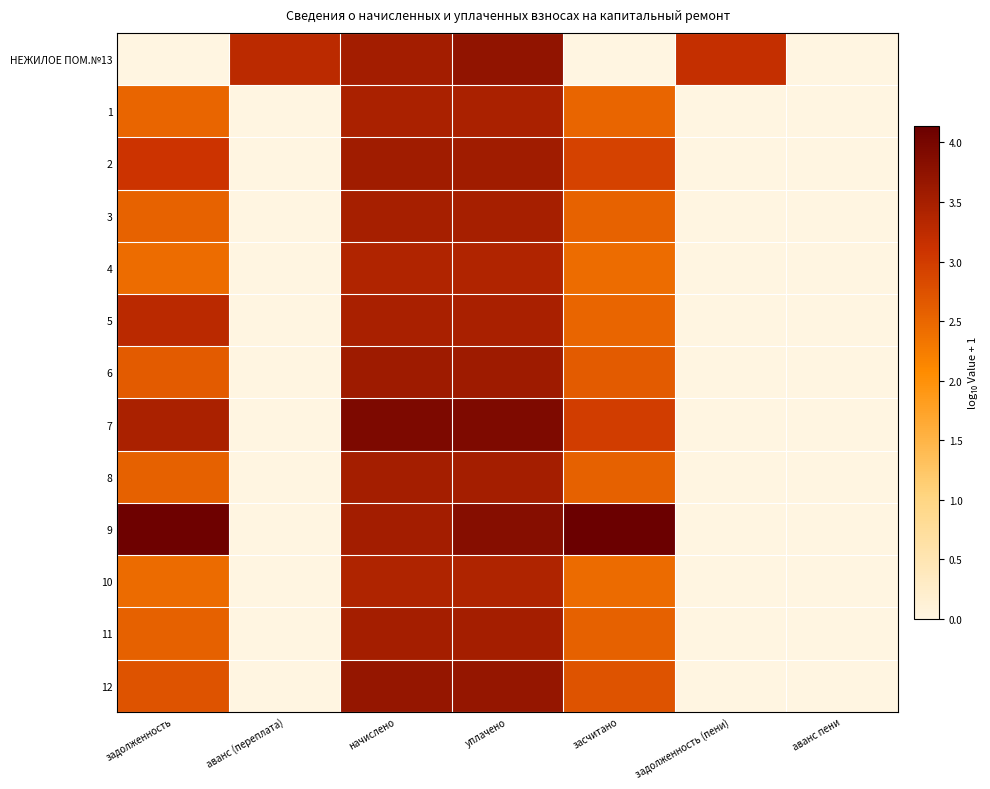

Which label corresponds to the smallest value in the chart?

задолженность